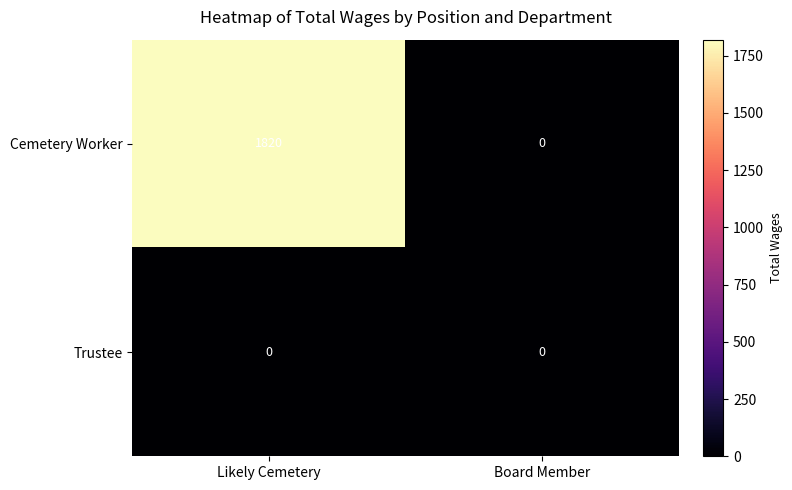

How many series are shown in this chart?

2